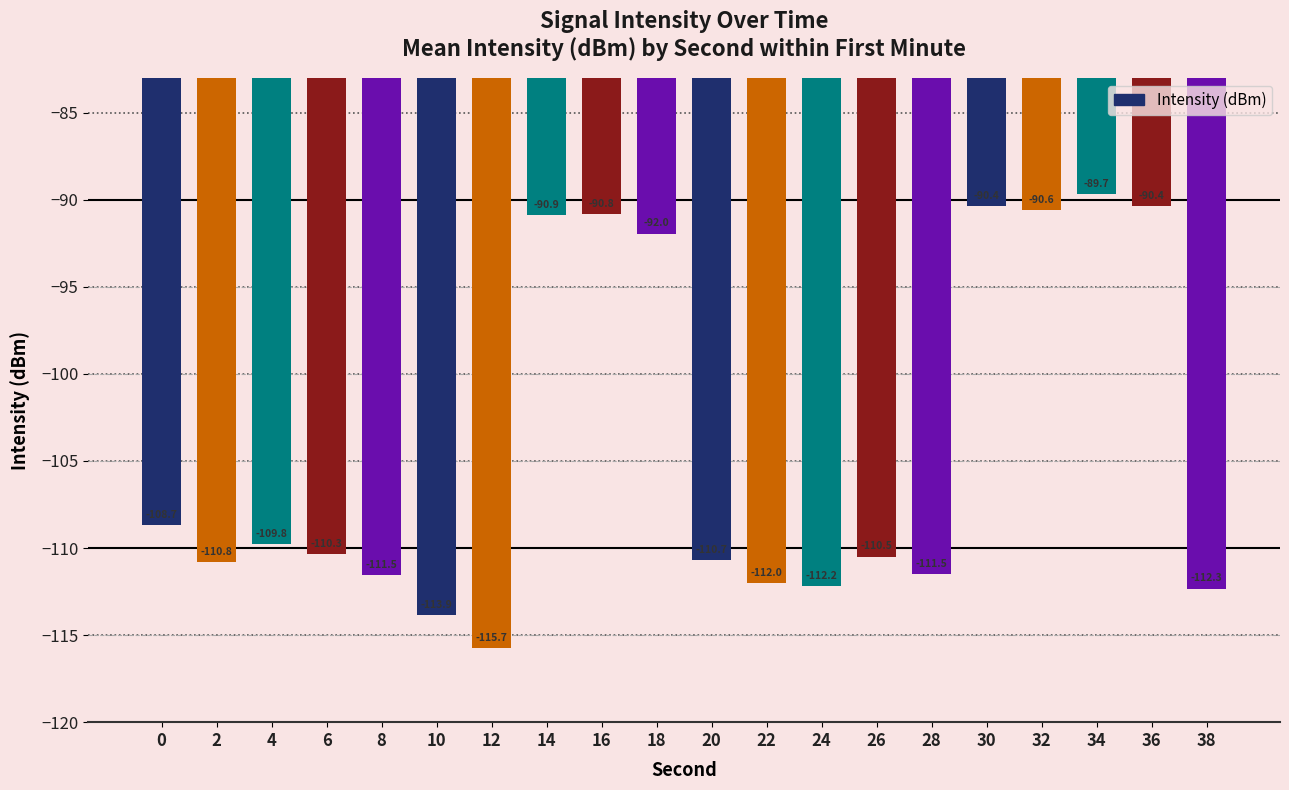

What is the value of the 19th bar from the left?

-90.4